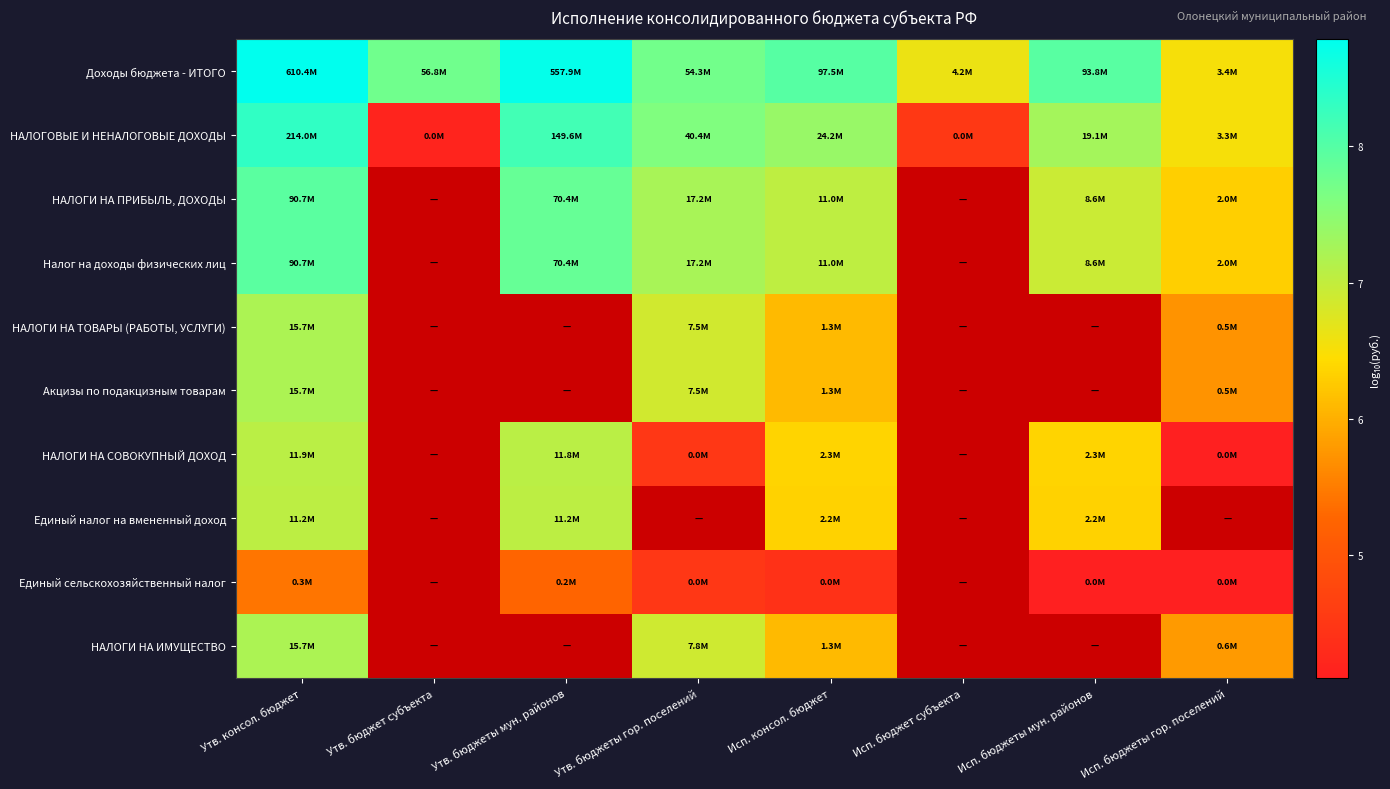

List the series in order of their peak value, lowest first.

Единый сельскохозяйственный налог, Единый налог на вмененный доход, НАЛОГИ НА СОВОКУПНЫЙ ДОХОД, НАЛОГИ НА ТОВАРЫ (РАБОТЫ, УСЛУГИ), Акцизы по подакцизным товарам, НАЛОГИ НА ИМУЩЕСТВО, НАЛОГИ НА ПРИБЫЛЬ, ДОХОДЫ, Налог на доходы физических лиц, НАЛОГОВЫЕ И НЕНАЛОГОВЫЕ ДОХОДЫ, Доходы бюджета - ИТОГО